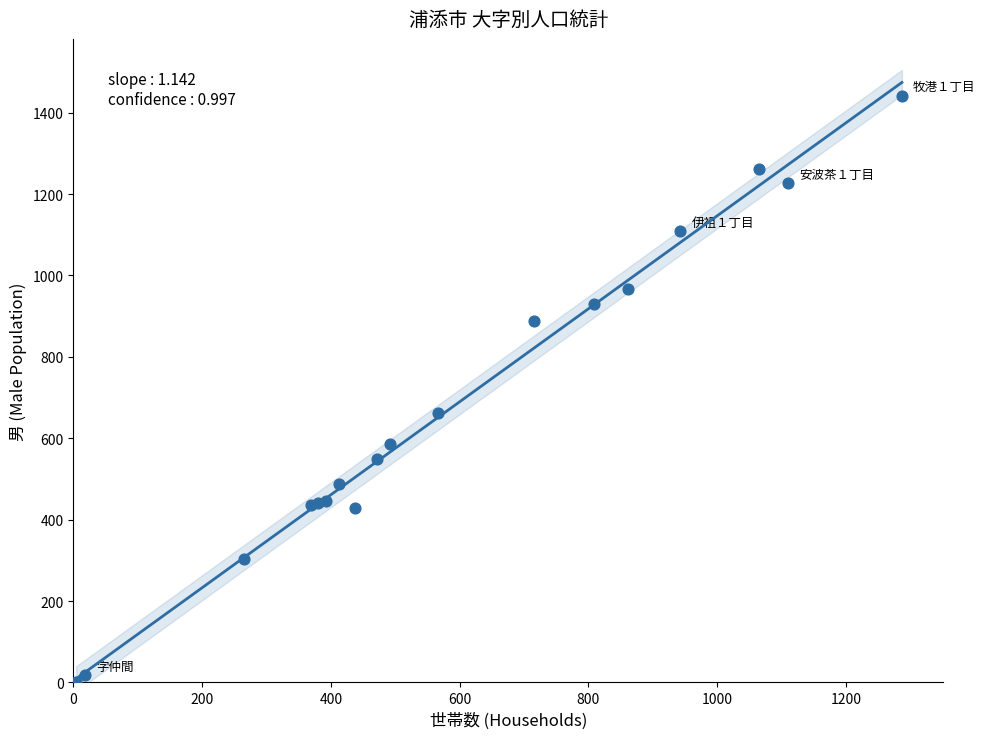

What Y value in the scatter plot is closest to 722?

663